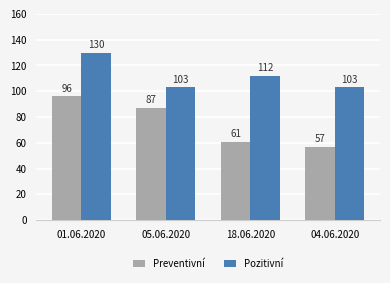

Does the chart contain stacked bars?

No